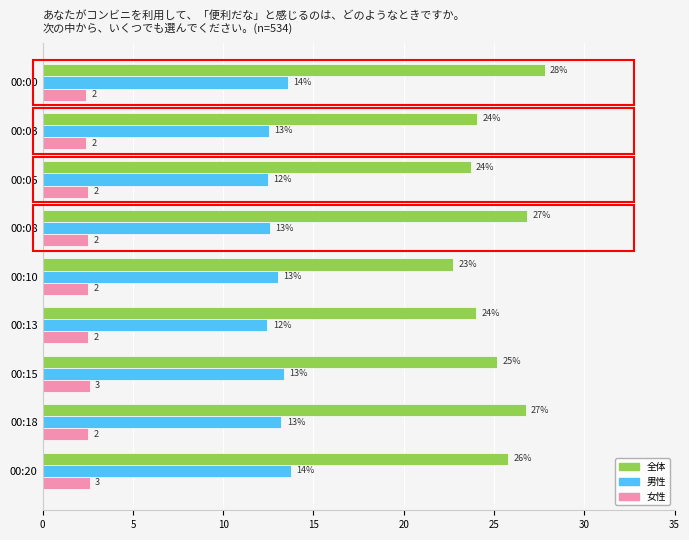

What are all the series names shown in the legend?

全体, 男性, 女性